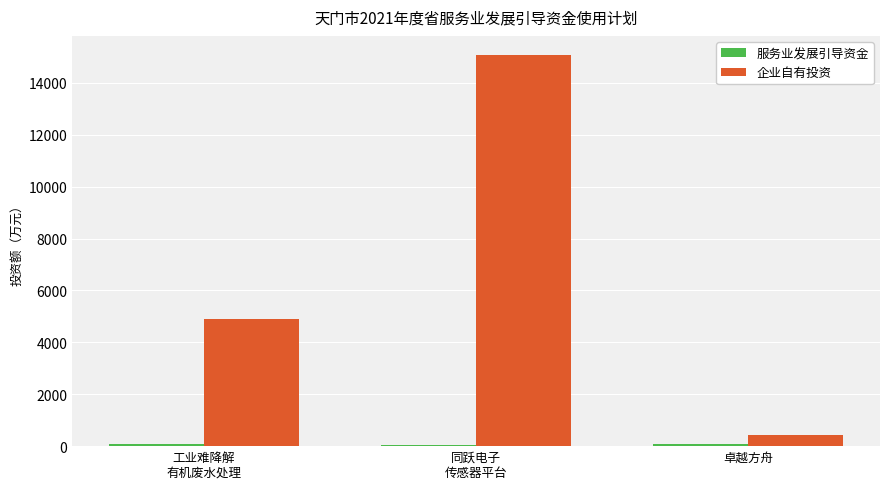

What is the label of the 3rd bar from the right?

工业难降解
有机废水处理